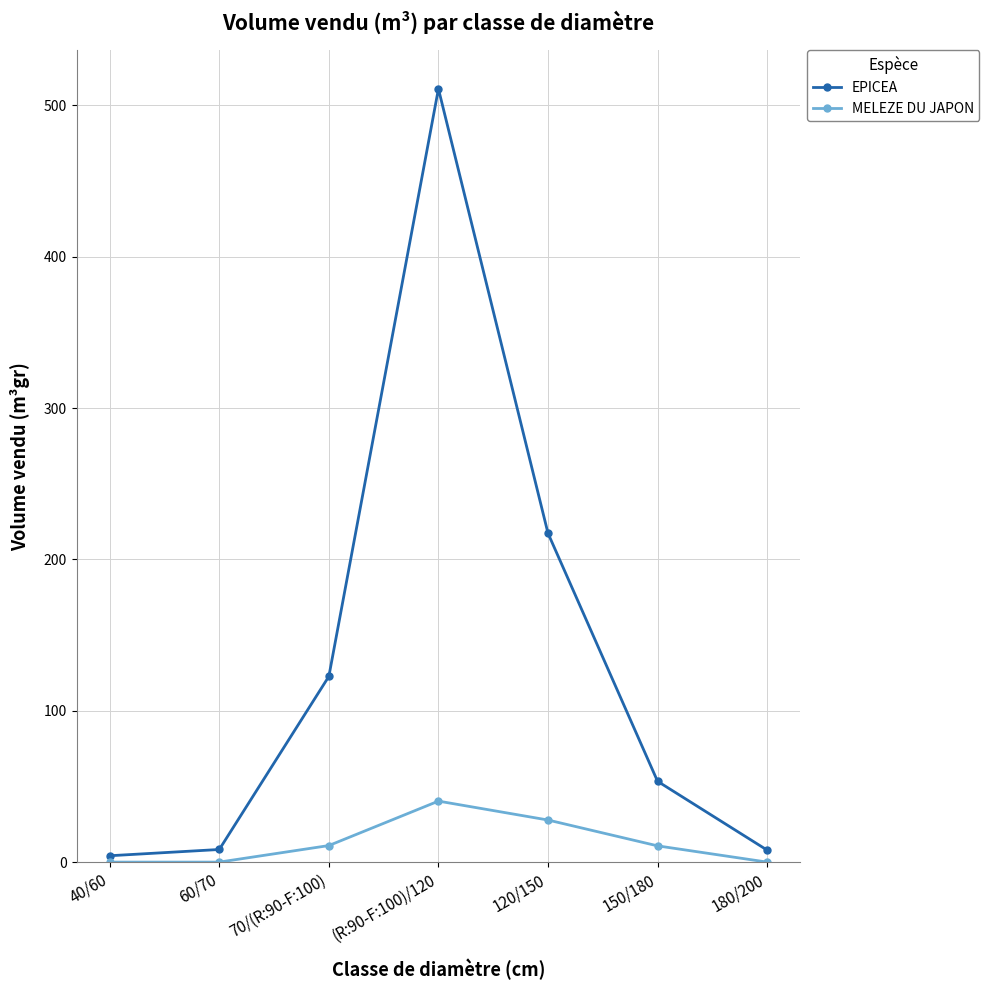

What is the greatest value displayed?

510.9